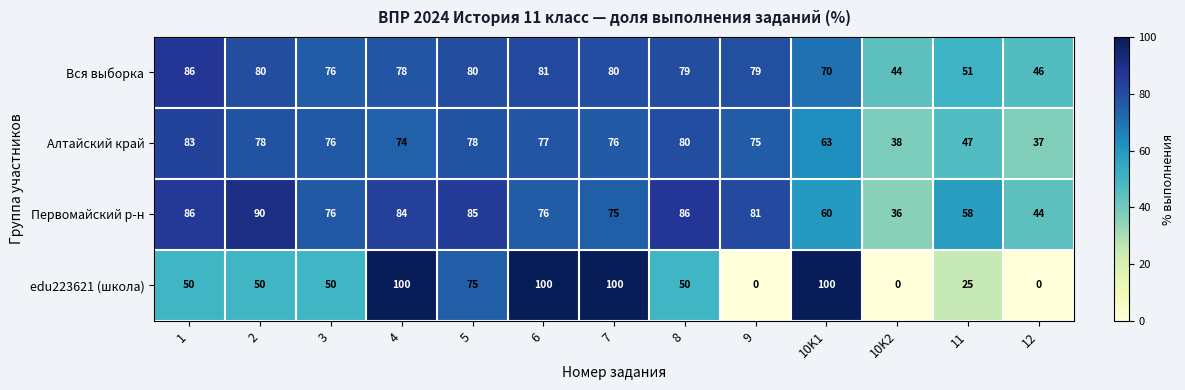

What is the difference between the highest and lowest values at 1?

36